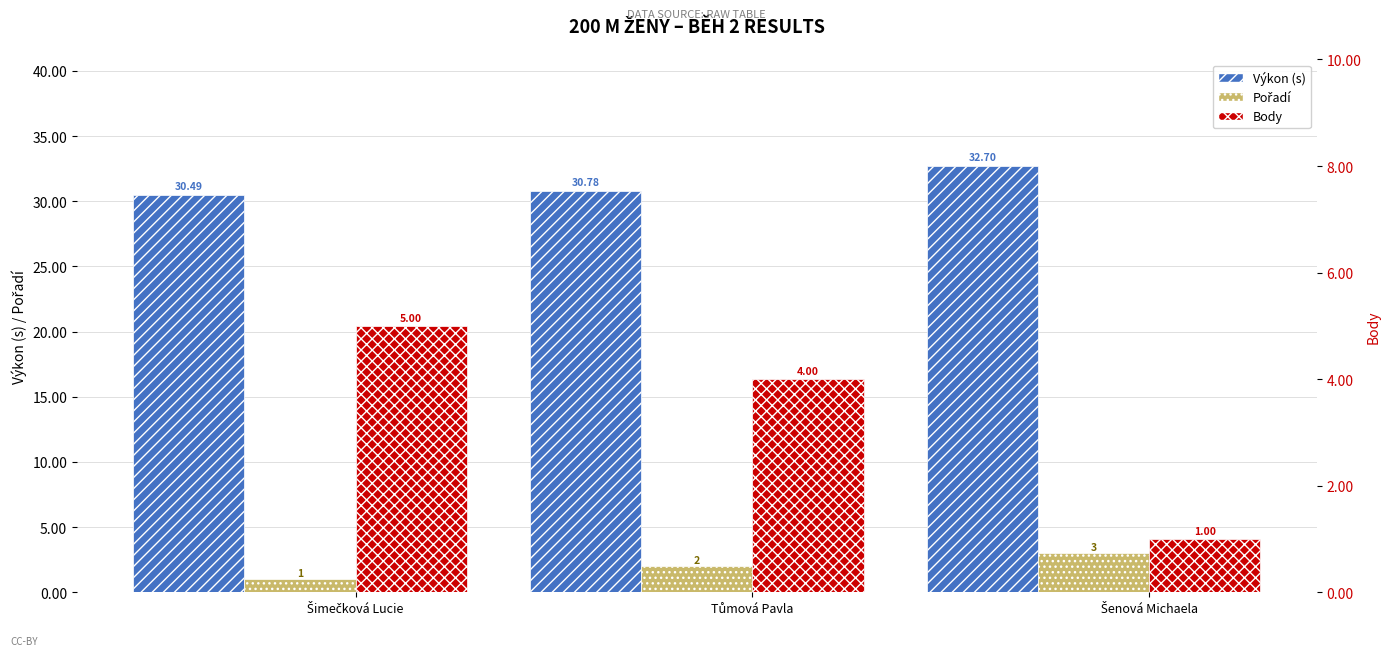

True or false: Výkon (s) has a value of 49.1 at Šimečková Lucie.

False